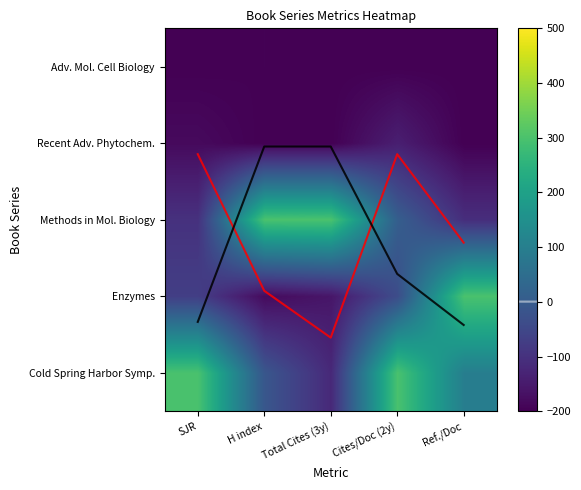

Which label corresponds to the smallest value in the chart?

H index